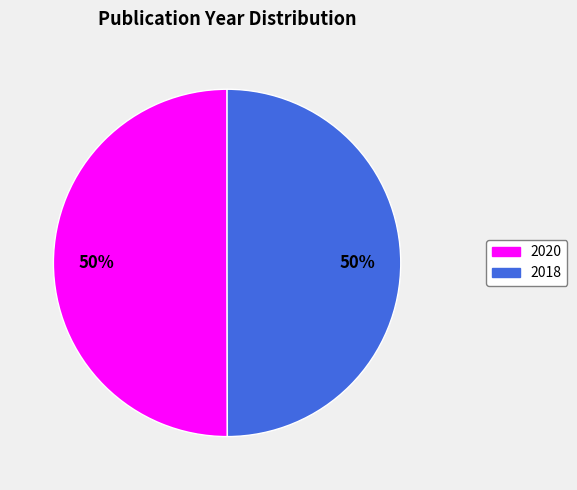

How many segments does this pie chart have?

2